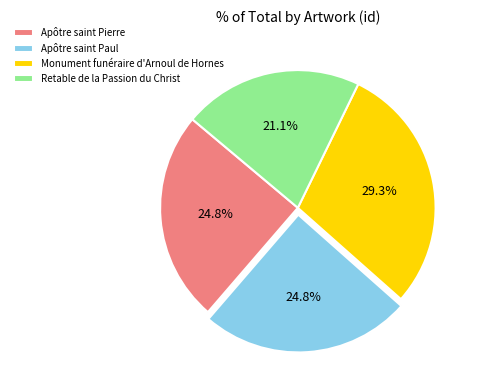

To the nearest percent, what is the difference between the Apôtre saint Pierre and Retable de la Passion du Christ slice percentages?

4%